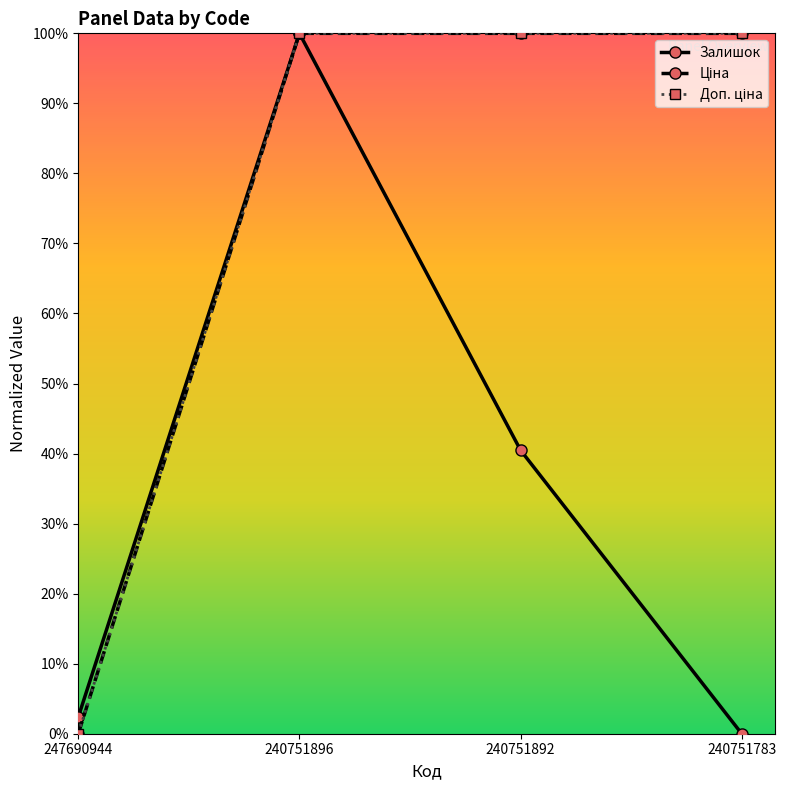

Is this an area chart (filled region under the line)?

No